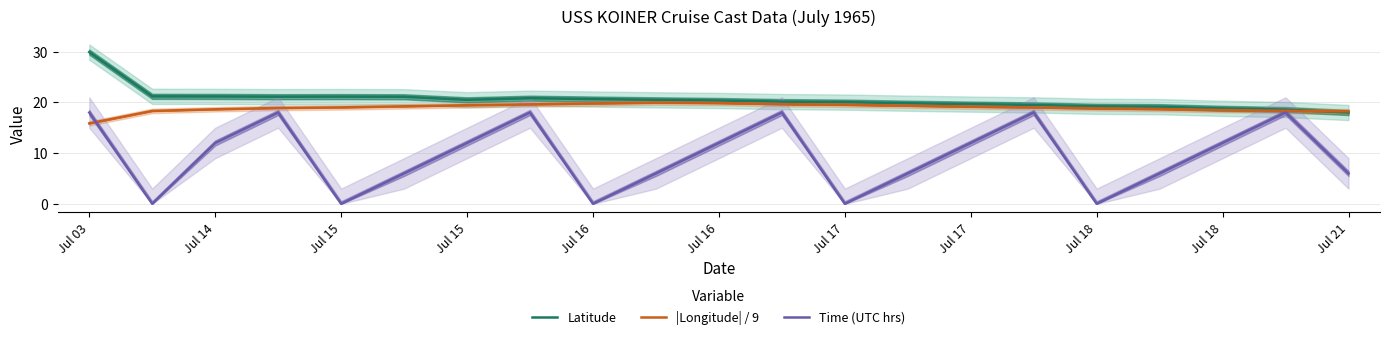

True or false: Time (UTC hrs) has more than 1 points higher than both neighbors.

True